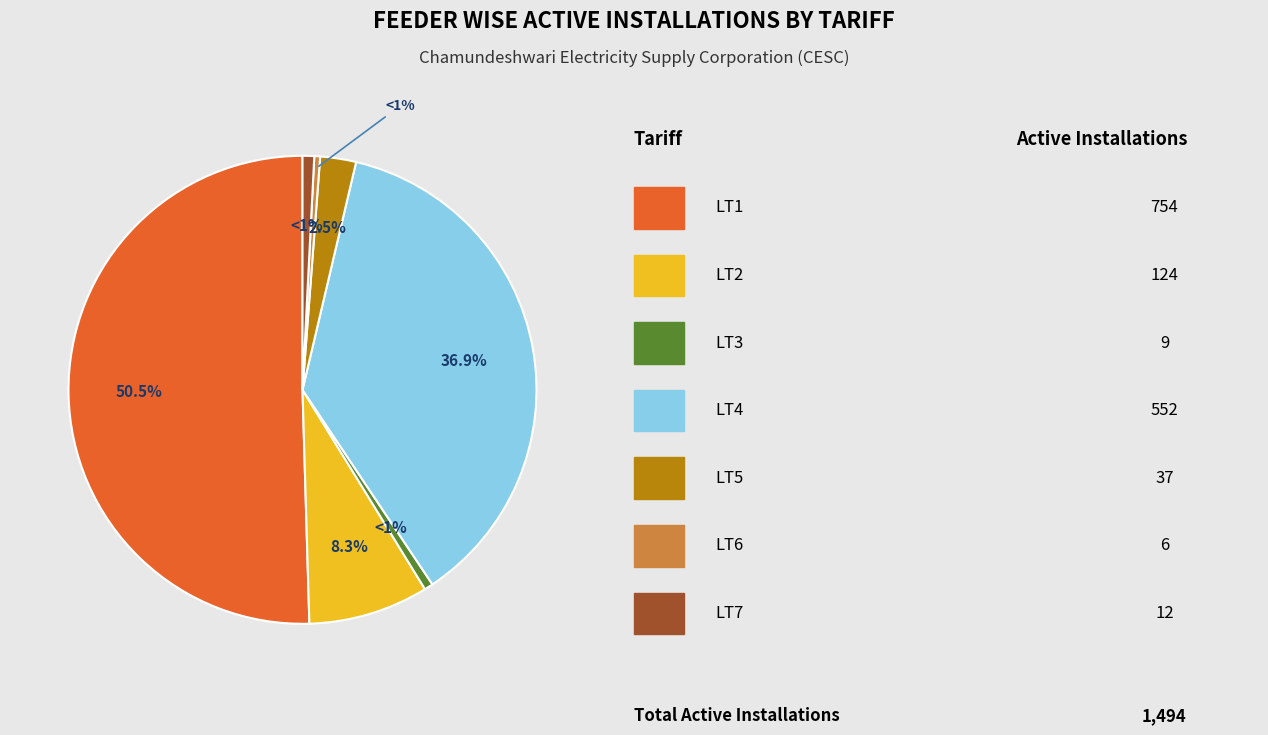

How many segments does this pie chart have?

7